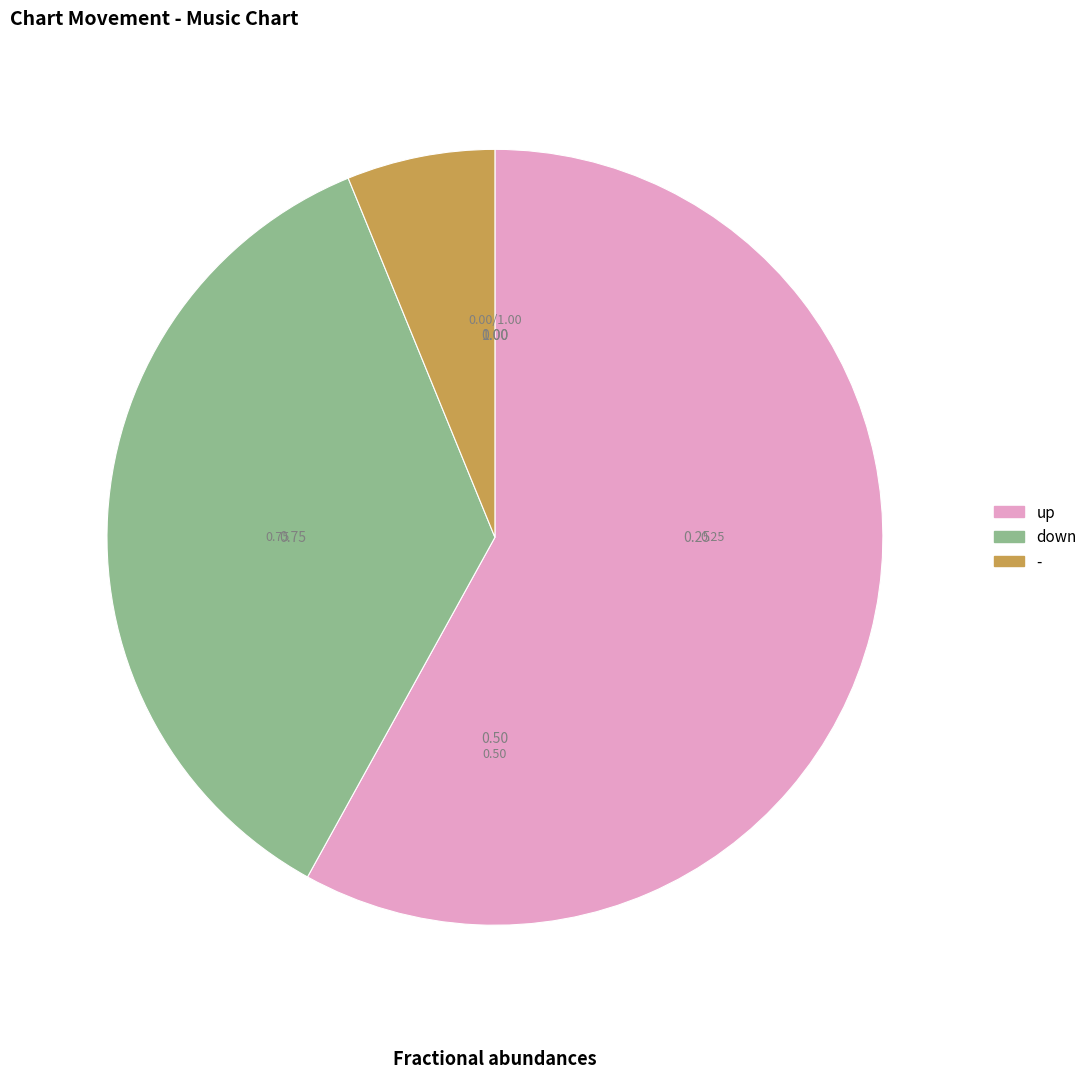

Is there any slice that represents more than half of the pie?

Yes